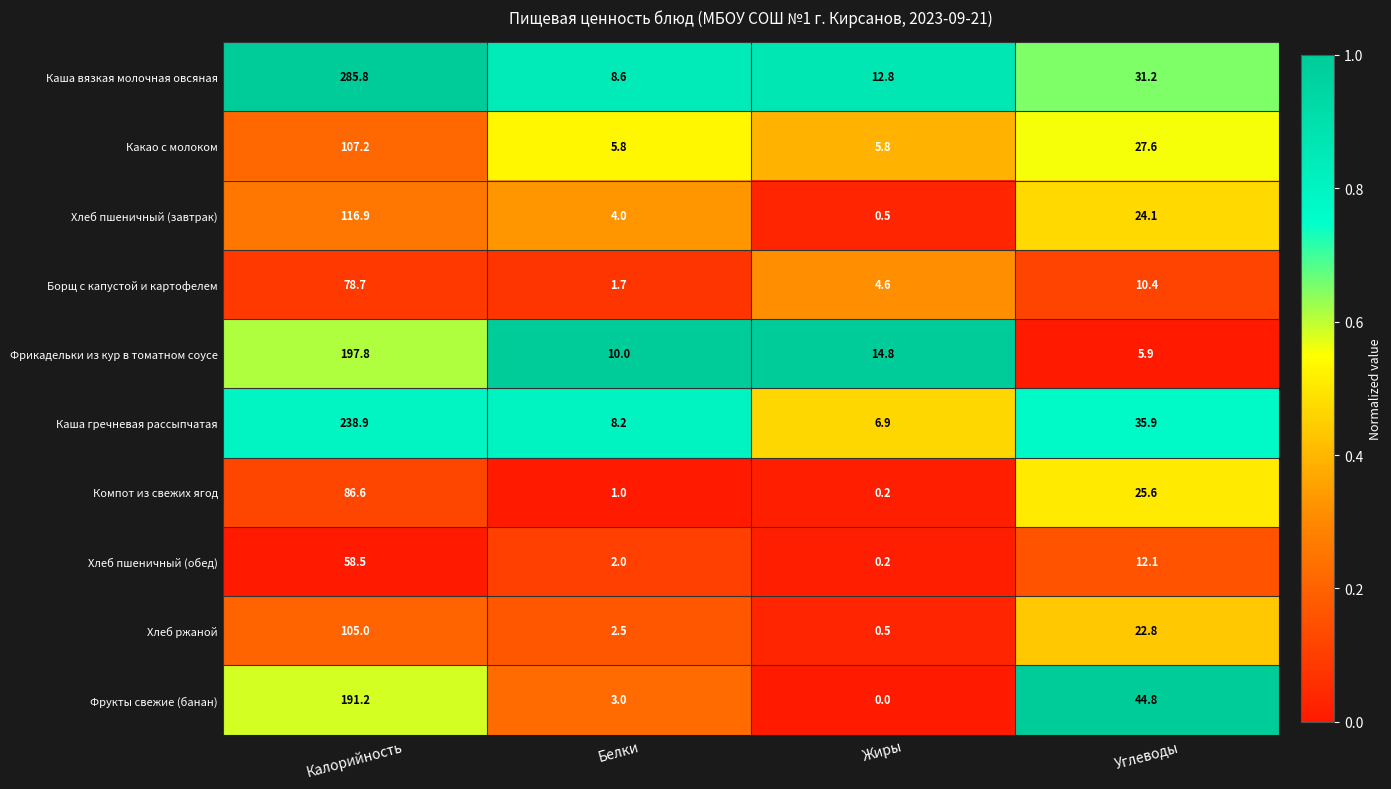

What is the sum of the Каша гречневая рассыпчатая values at Белки and Жиры?

15.1